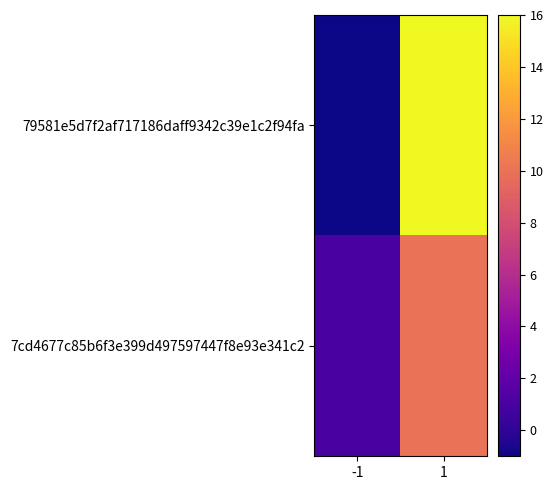

Reading left to right, transcribe all the data shown in this chart.

79581e5d7f2af717186daff9342c39e1c2f94fa: -1=-1	1=16
7cd4677c85b6f3e399d497597447f8e93e341c2: -1=1	1=10